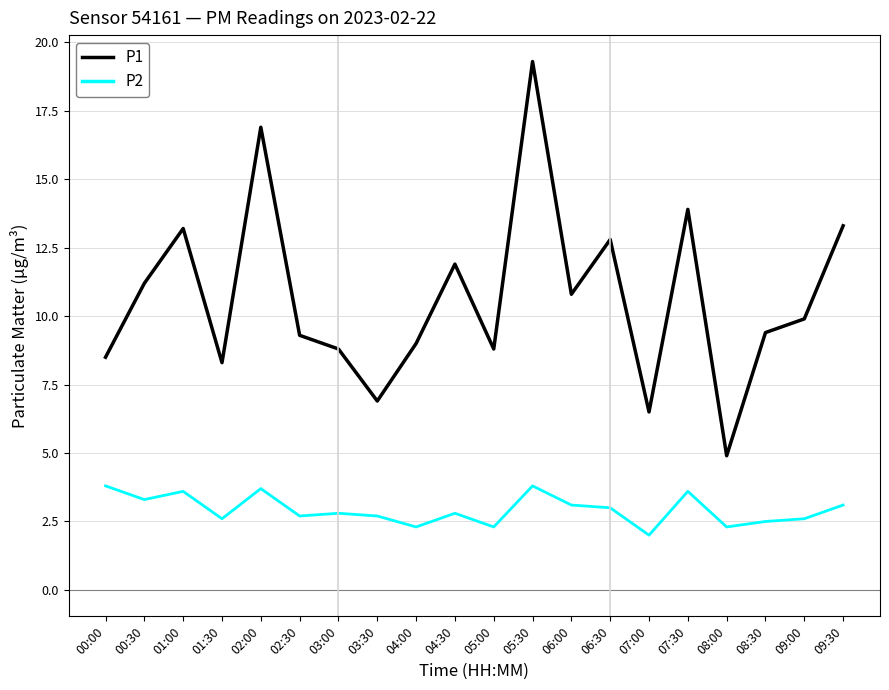

Rank the series by their maximum value, from highest to lowest.

P1, P2